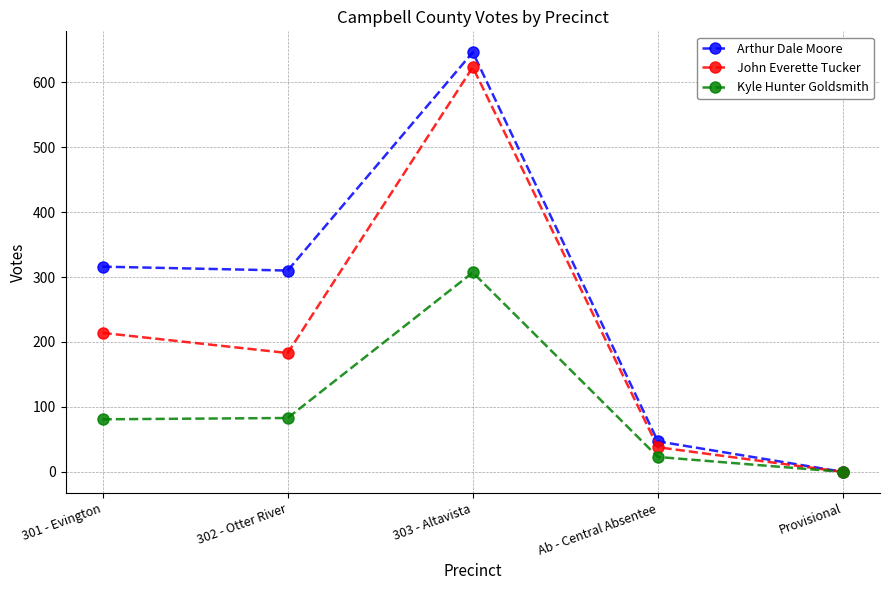

The value of Arthur Dale Moore at 303 - Altavista is 646. True or false?

True